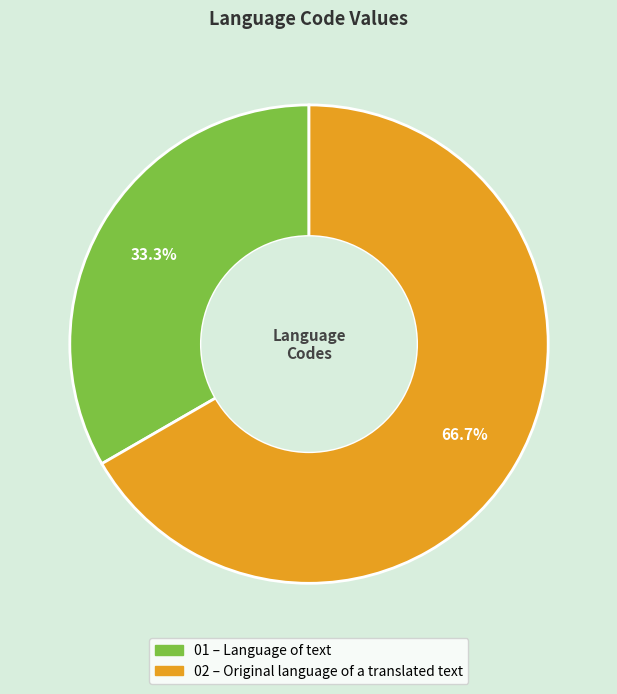

Is there a majority slice in this chart?

Yes